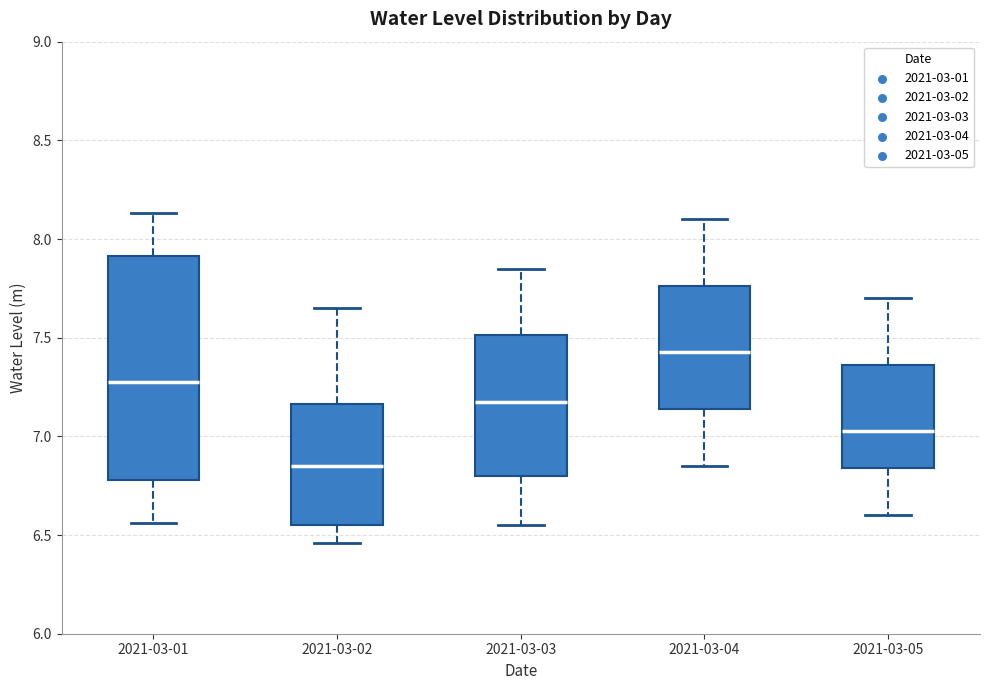

Where does the lower whisker of the box for 2021-03-05 end on the y-axis? The values are not printed on the chart, so give them approximately, as read against the axis.

6.60